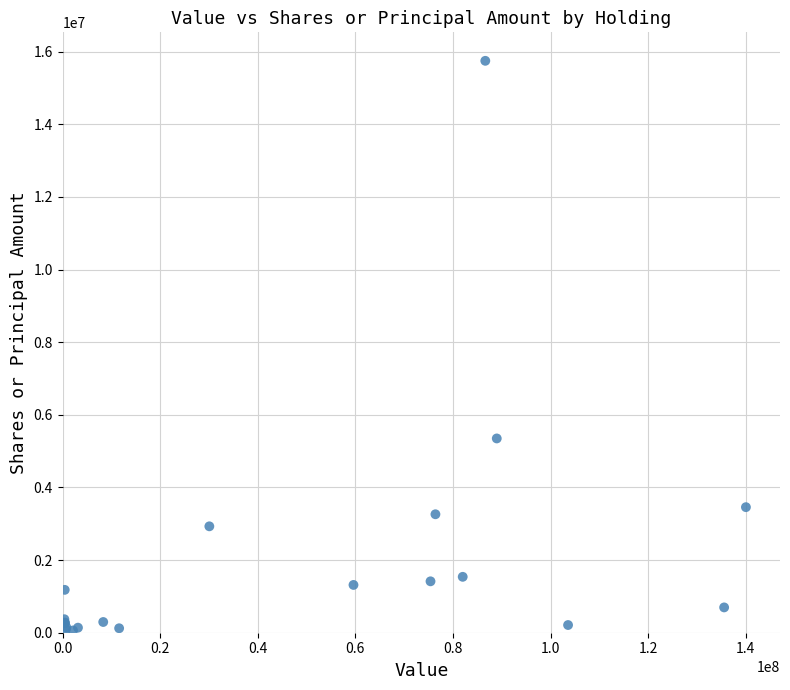

What Y value in the scatter plot is closest to 7905372?

5349731